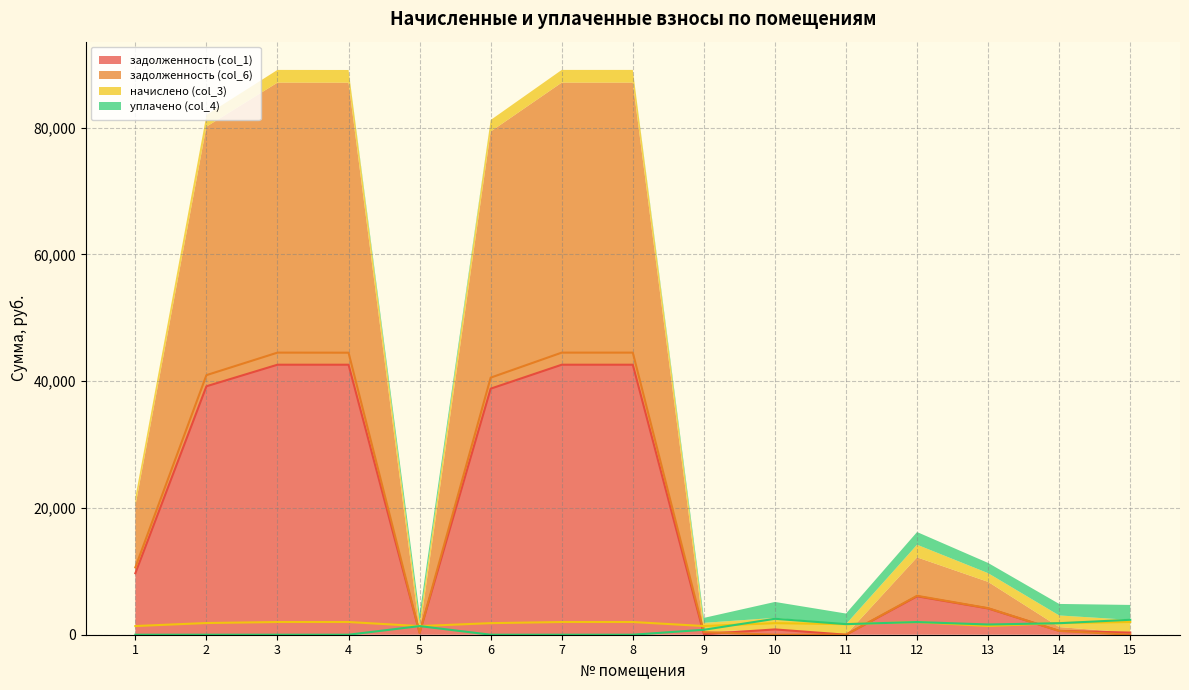

Reading left to right, transcribe all the data shown in this chart.

задолженность (col_1): 9700.3	39201.1	42601.5	42600.6	288.9	38823.1	42601.5	42601.5	96.0	835.2	0.0	6063.4	4149.0	602.4	334.9
задолженность (col_6): 10624.7	40957.6	44510.3	44499.5	289.6	40562.6	44510.3	44510.3	408.5	0.0	0.0	6141.2	4187.4	602.2	0.0
начислено (col_3): 1369.4	1845.1	2005.1	2005.1	1360.5	1827.3	2005.1	2005.1	1369.4	1822.9	1671.0	1996.3	1373.8	1836.2	2009.6
уплачено (col_4): 0.0	0.0	0.0	0.0	1360.5	0.0	0.0	0.0	780.5	2513.6	1671.0	2000.0	1614.4	1817.4	2356.3